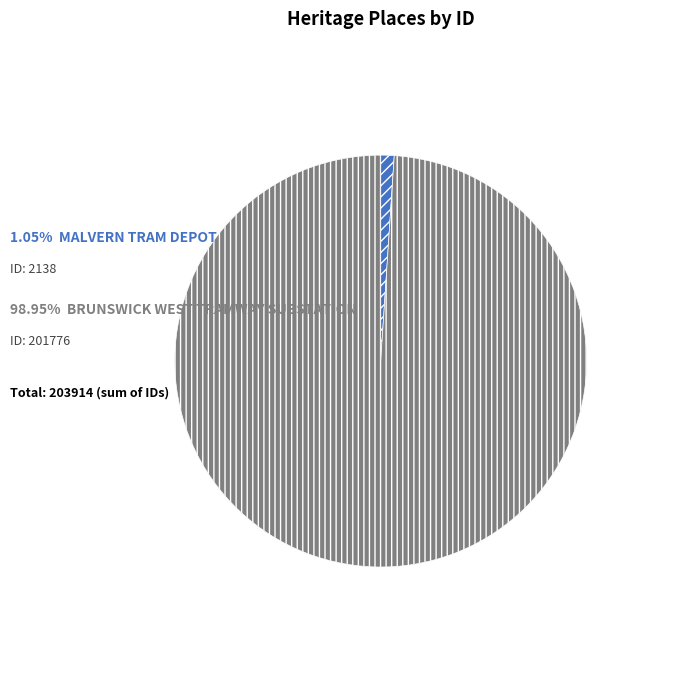

Does any single category account for the majority?

Yes